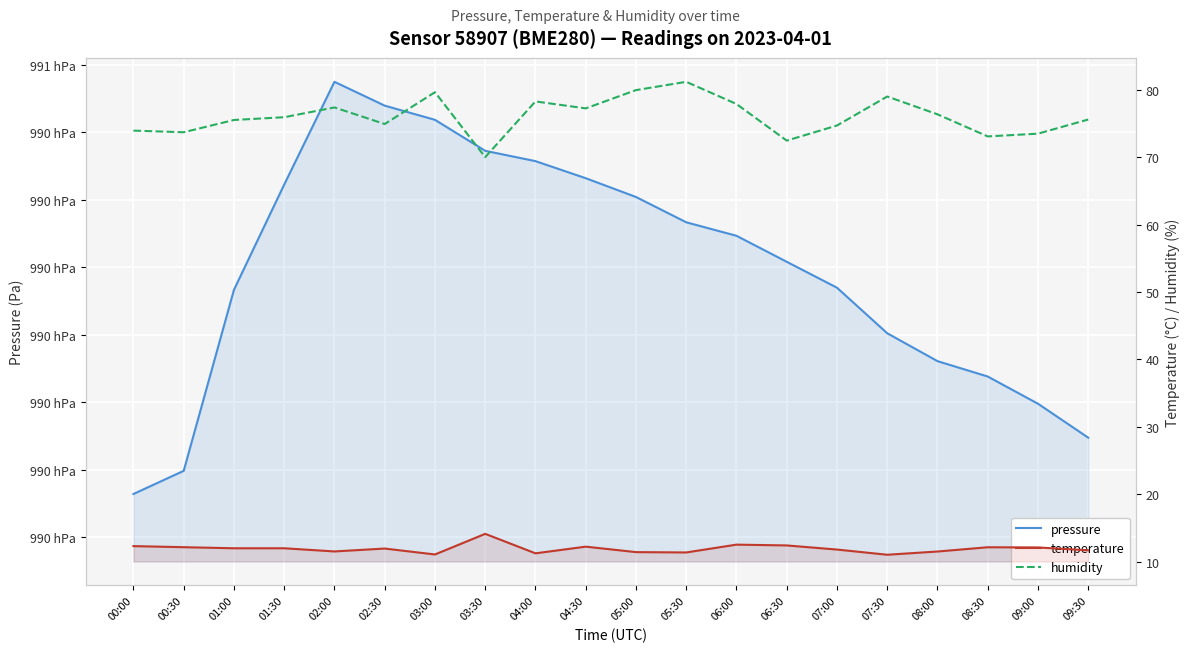

Between 05:00 and 09:30, which series saw the biggest shift?

pressure